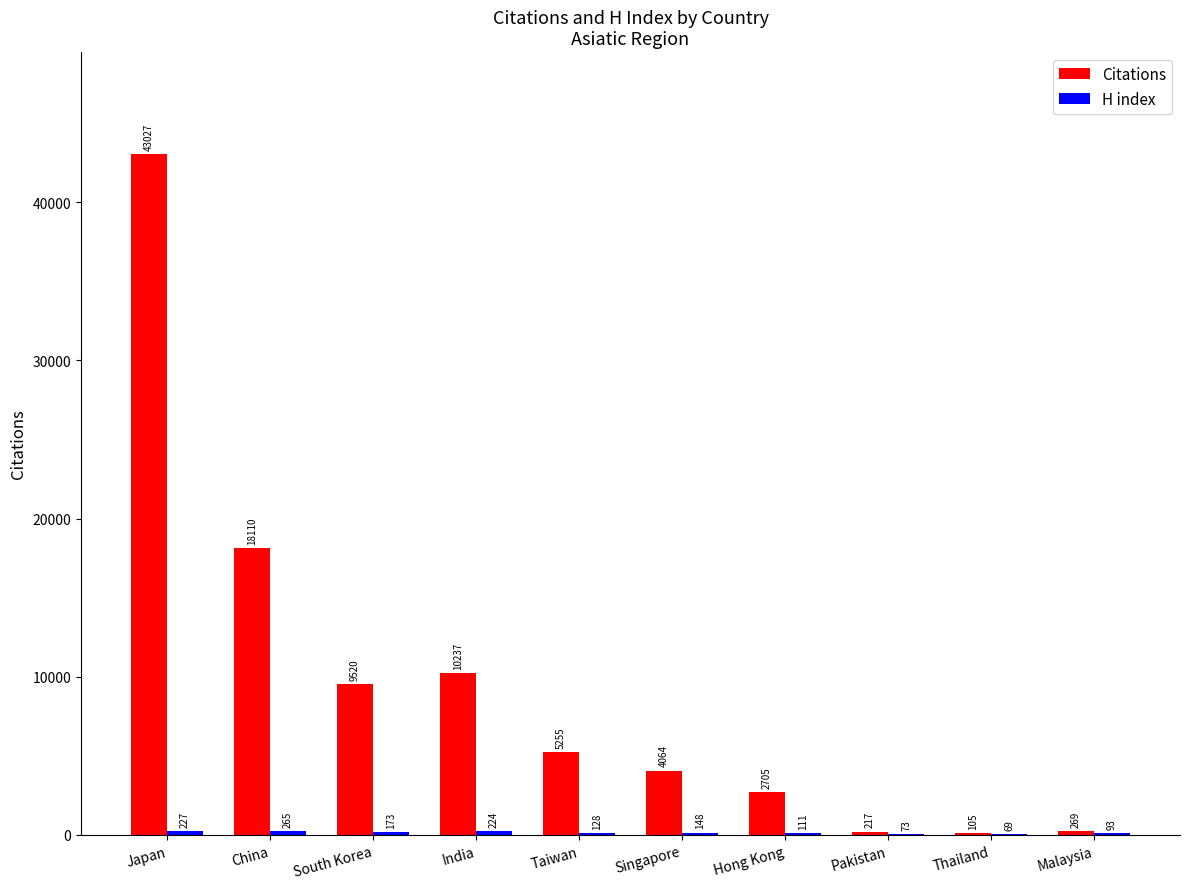

The Citations series shows 105 at Thailand. True or false?

True